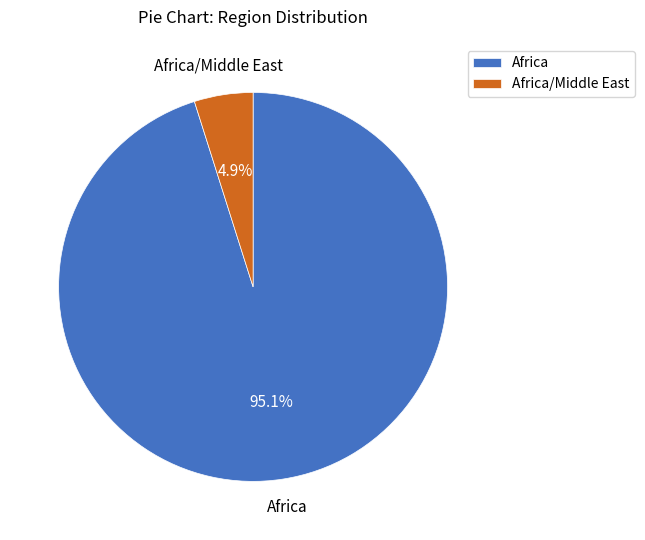

What percentage is the Africa slice, to the nearest percent?

95%